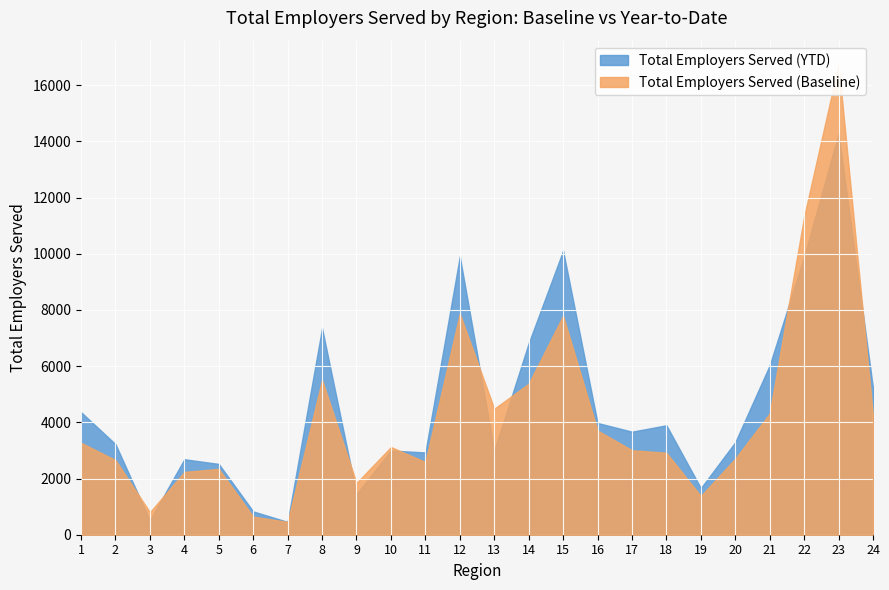

What is the minimum value for Total Employers Served (YTD)?

457